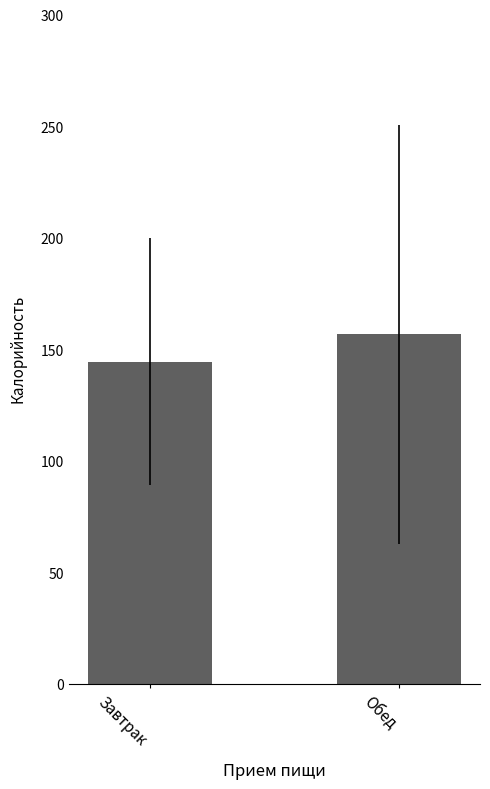

At which label does the data first exceed 156?

Обед